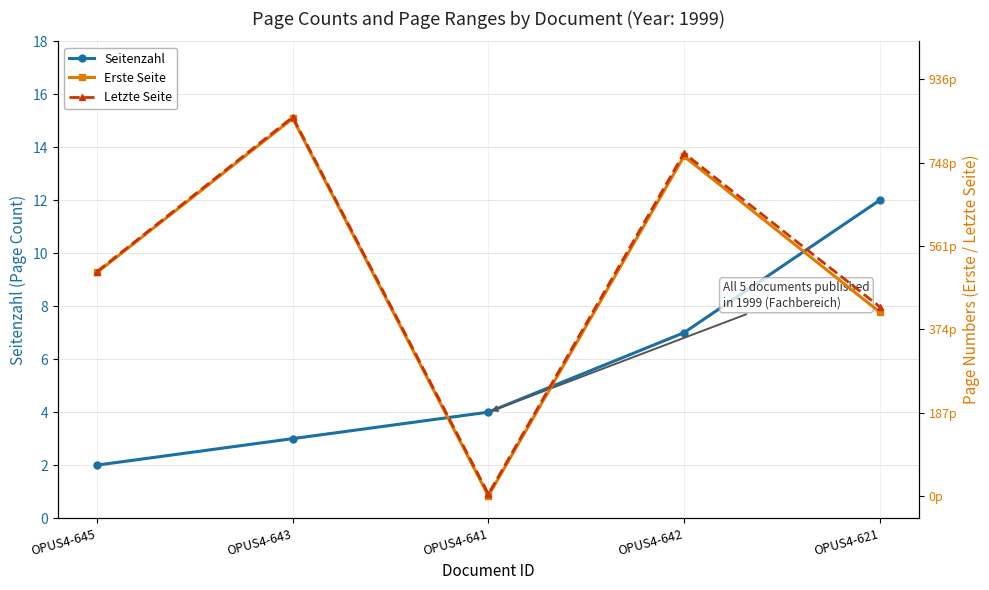

Reading left to right, list all the values displayed in this chart.

Seitenzahl: OPUS4-645=2	OPUS4-643=3	OPUS4-641=4	OPUS4-642=7	OPUS4-621=12
Erste Seite: OPUS4-645=502	OPUS4-643=848	OPUS4-641=0	OPUS4-642=763	OPUS4-621=413
Letzte Seite: OPUS4-645=504	OPUS4-643=851	OPUS4-641=4	OPUS4-642=770	OPUS4-621=425